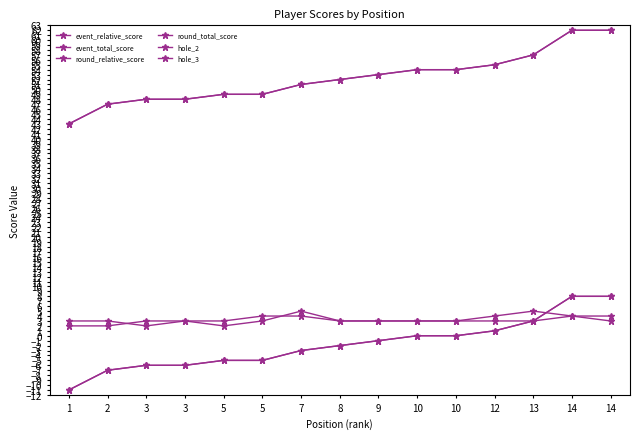

True or false: event_relative_score and hole_3 cross at least once.

False